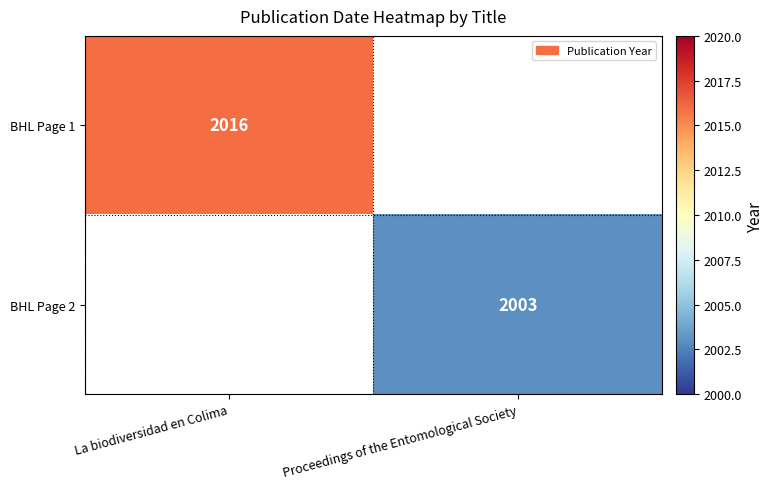

Is the value of BHL Page 2 at Proceedings of the Entomological Society greater than the value of BHL Page 1 at La biodiversidad en Colima?

No